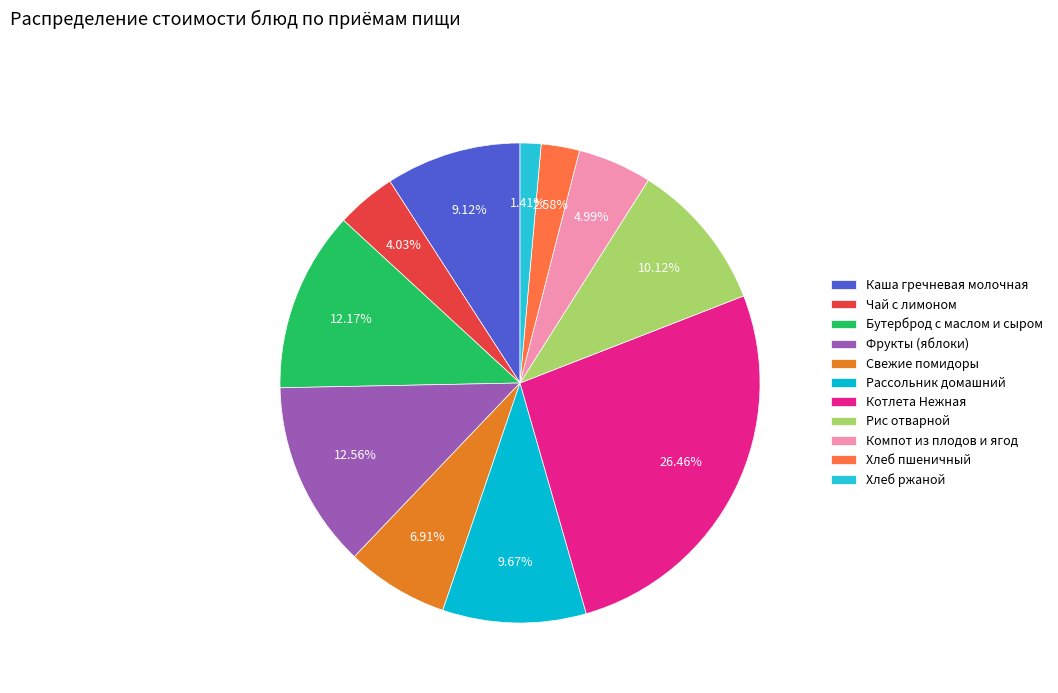

Does Бутерброд с маслом и сыром account for over 50% of the chart?

No